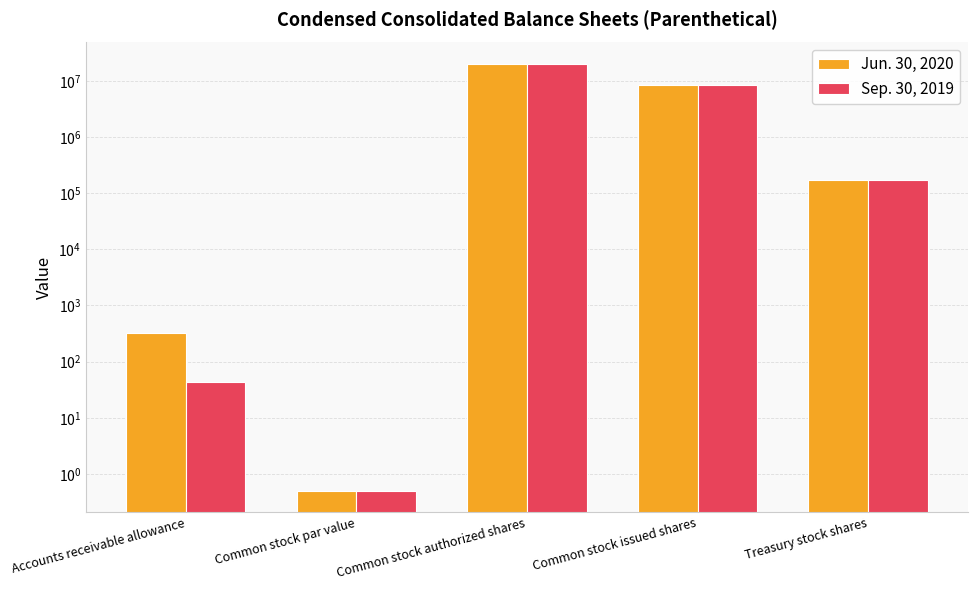

At which category is the sum across all series the highest?

Common stock authorized shares